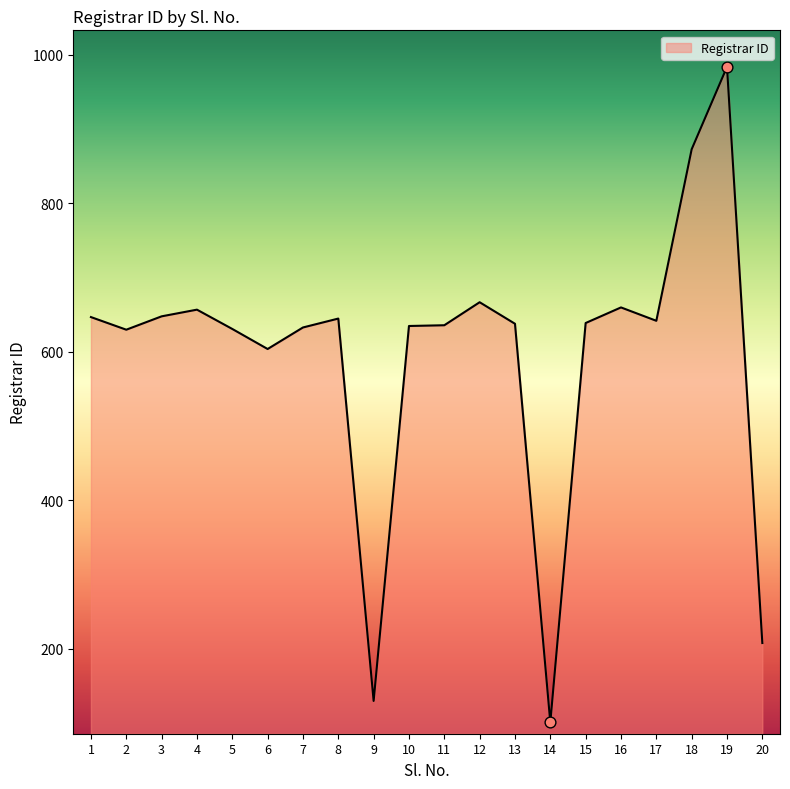

What is the ratio of the value at 18 to the value at 10?

1.4